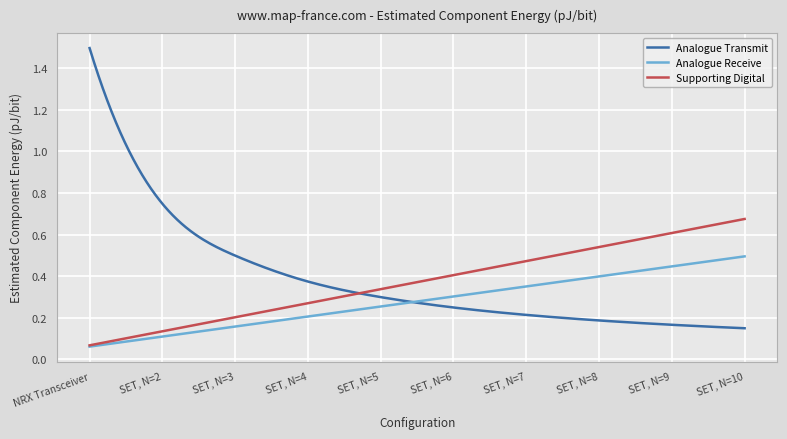

Is this an area chart (filled region under the line)?

No